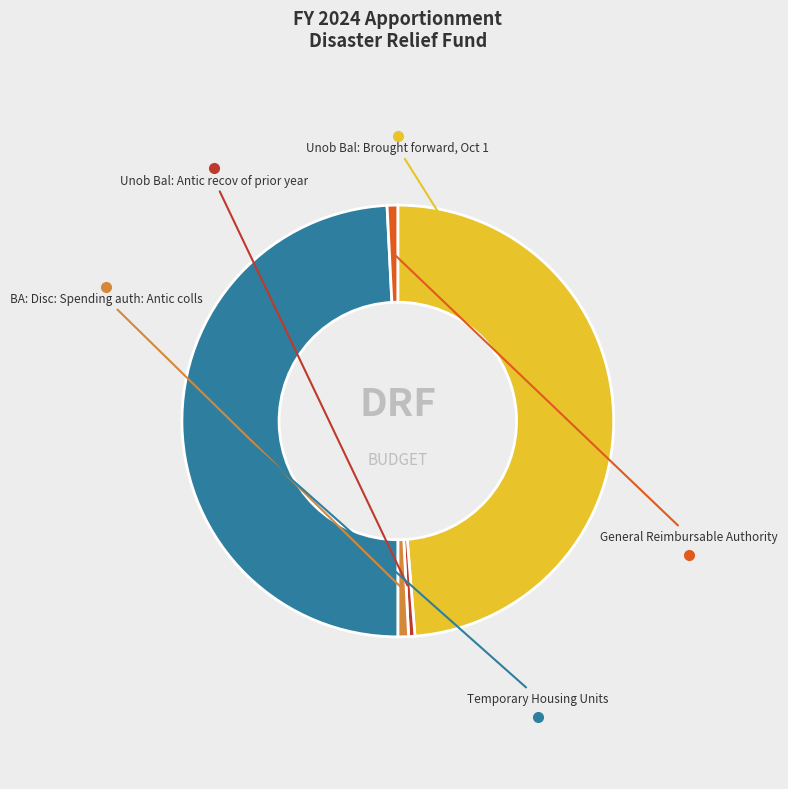

Between General Reimbursable Authority and Unob Bal: Brought forward, Oct 1, which is larger?

Unob Bal: Brought forward, Oct 1